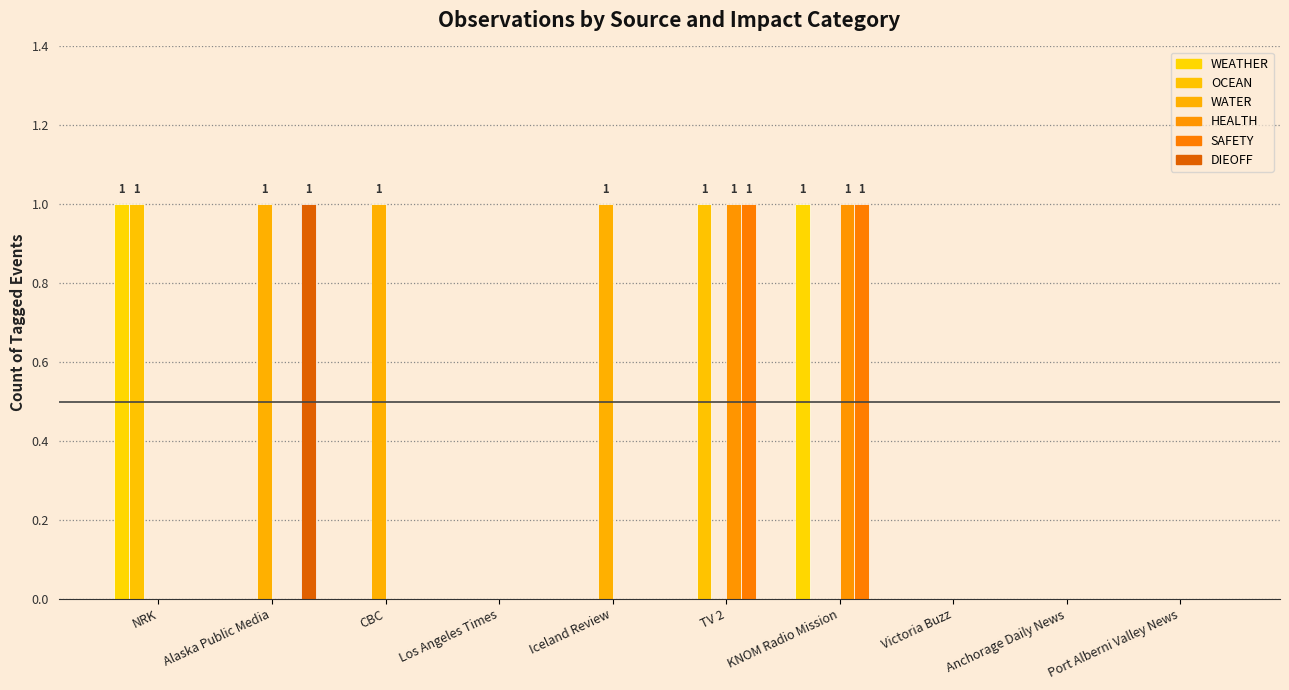

Reading right to left, extract all data points from this chart.

WEATHER: Port Alberni Valley News=0	Anchorage Daily News=0	Victoria Buzz=0	KNOM Radio Mission=1	TV 2=0	Iceland Review=0	Los Angeles Times=0	CBC=0	Alaska Public Media=0	NRK=1
OCEAN: Port Alberni Valley News=0	Anchorage Daily News=0	Victoria Buzz=0	KNOM Radio Mission=0	TV 2=1	Iceland Review=0	Los Angeles Times=0	CBC=0	Alaska Public Media=0	NRK=1
WATER: Port Alberni Valley News=0	Anchorage Daily News=0	Victoria Buzz=0	KNOM Radio Mission=0	TV 2=0	Iceland Review=1	Los Angeles Times=0	CBC=1	Alaska Public Media=1	NRK=0
HEALTH: Port Alberni Valley News=0	Anchorage Daily News=0	Victoria Buzz=0	KNOM Radio Mission=1	TV 2=1	Iceland Review=0	Los Angeles Times=0	CBC=0	Alaska Public Media=0	NRK=0
SAFETY: Port Alberni Valley News=0	Anchorage Daily News=0	Victoria Buzz=0	KNOM Radio Mission=1	TV 2=1	Iceland Review=0	Los Angeles Times=0	CBC=0	Alaska Public Media=0	NRK=0
DIEOFF: Port Alberni Valley News=0	Anchorage Daily News=0	Victoria Buzz=0	KNOM Radio Mission=0	TV 2=0	Iceland Review=0	Los Angeles Times=0	CBC=0	Alaska Public Media=1	NRK=0